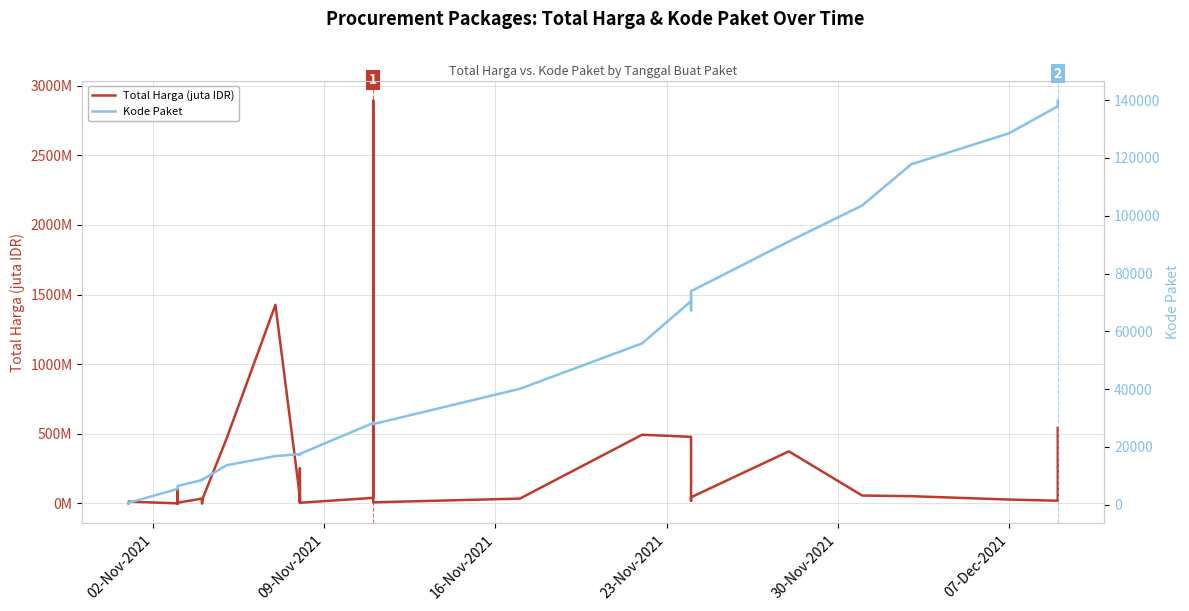

True or false: Total Harga (juta IDR) has a value of 0.9 at 12.

False